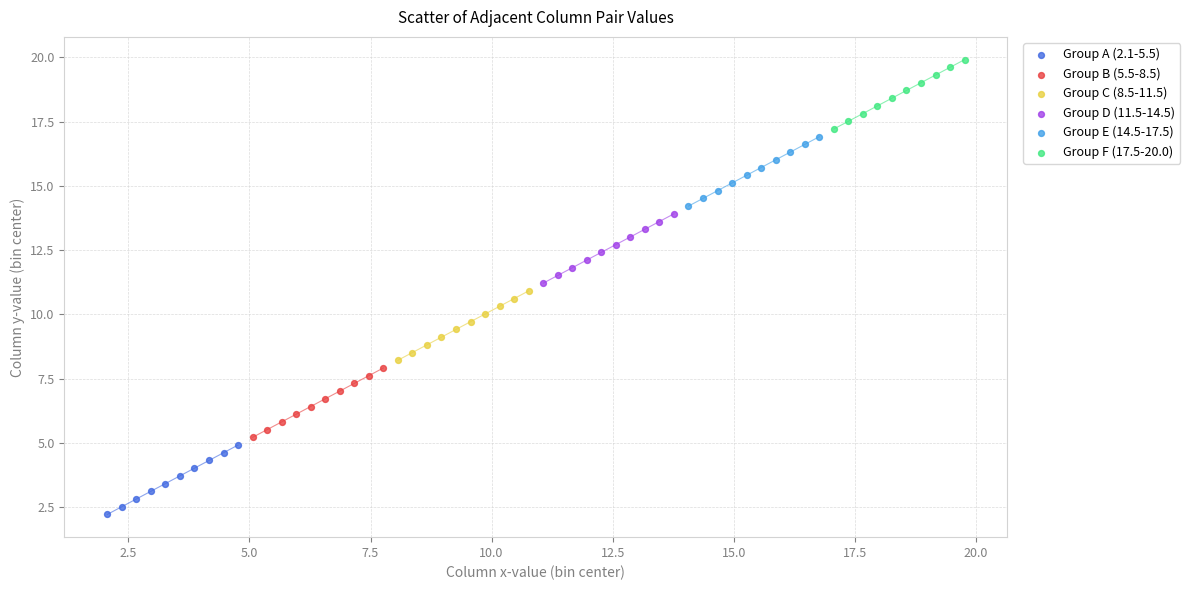

Which series reaches the minimum Y coordinate?

Group A (2.1-5.5)